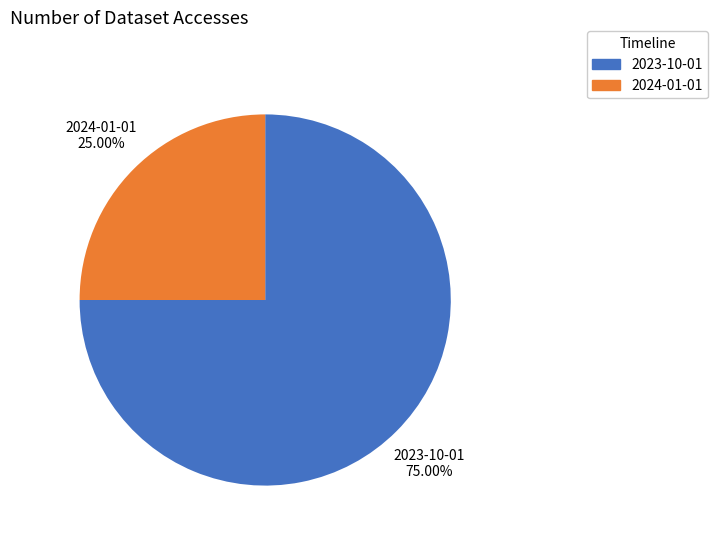

To the nearest percent, what is the average slice percentage?

50%